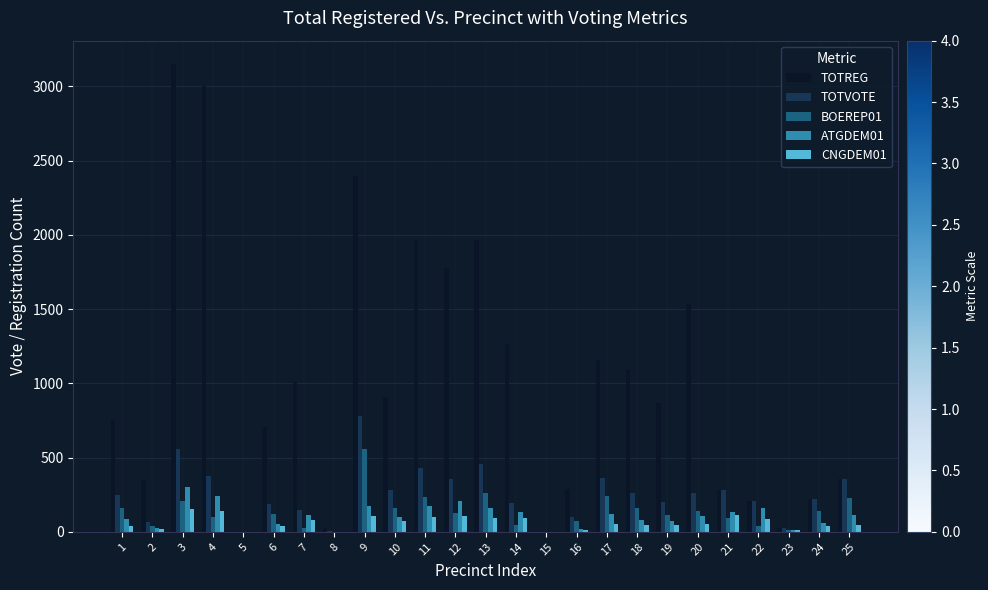

Which series has the largest total across all categories?

TOTREG